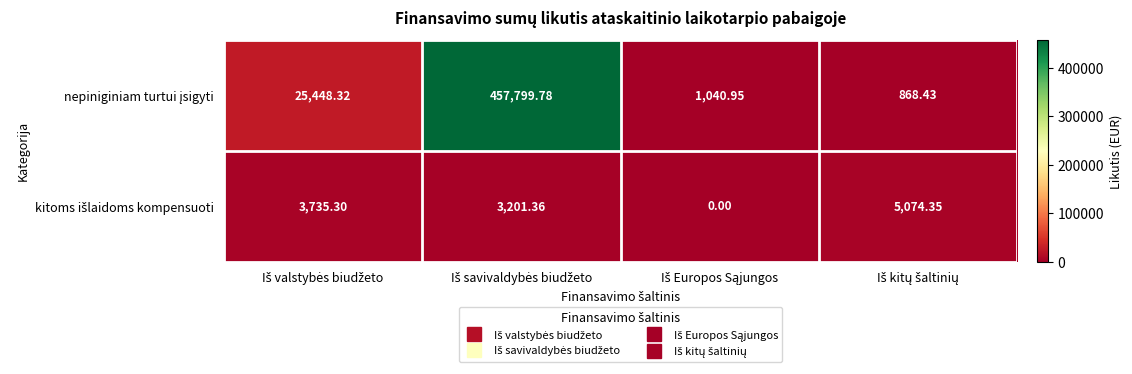

Rank the series by their maximum value, from highest to lowest.

nepiniginiam turtui įsigyti, kitoms išlaidoms kompensuoti